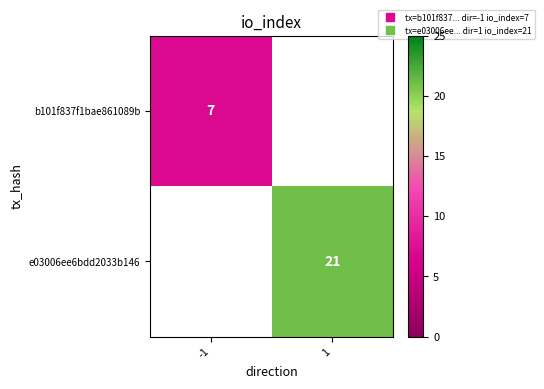

Rank the categories by b101f837f1bae861089b value from lowest to highest.

-1, 1